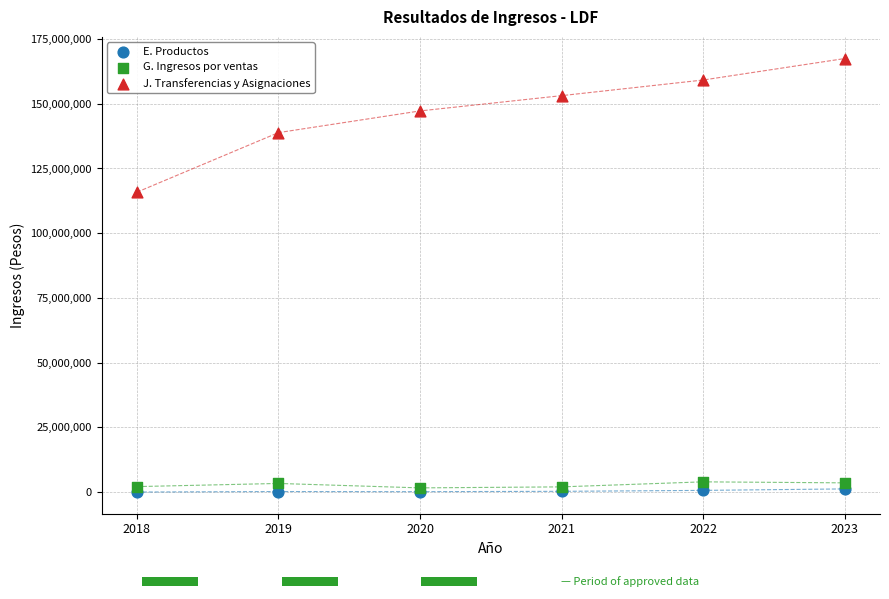

Which series contains the highest Y value?

J. Transferencias y Asignaciones